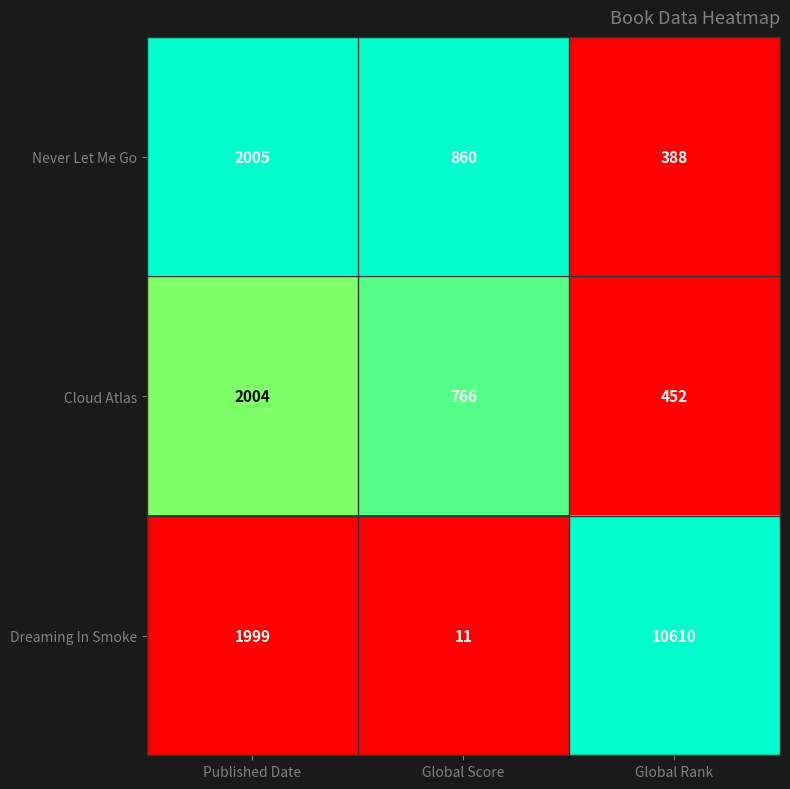

What is the maximum value shown in the chart?

10610